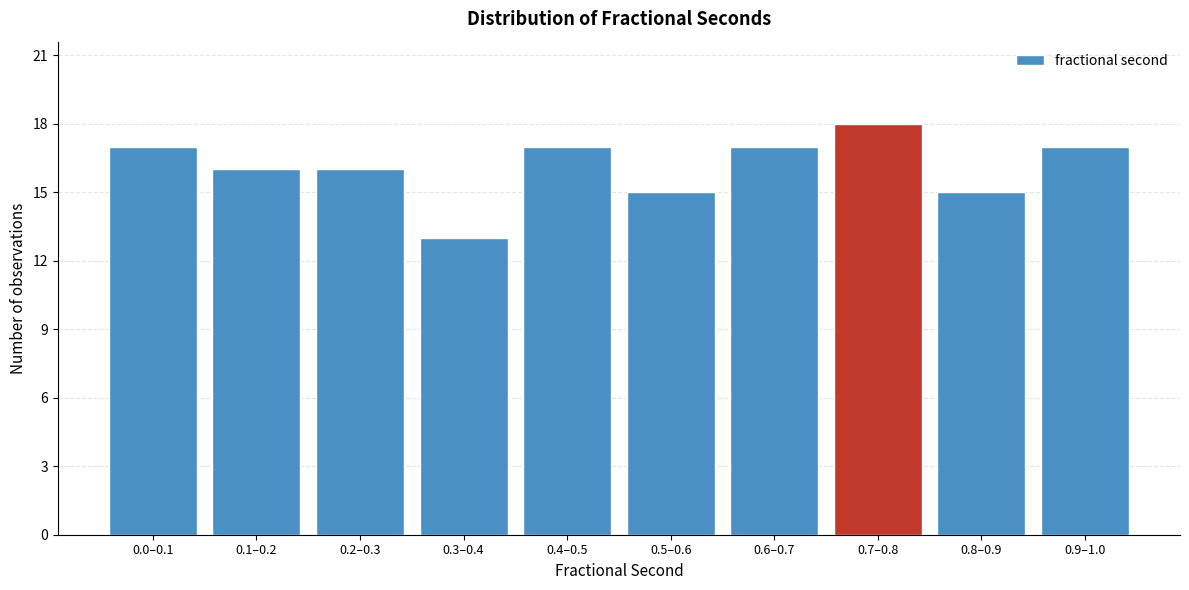

Reading left to right, extract all data points from this chart.

0.0–0.1=17	0.1–0.2=16	0.2–0.3=16	0.3–0.4=13	0.4–0.5=17	0.5–0.6=15	0.6–0.7=17	0.7–0.8=18	0.8–0.9=15	0.9–1.0=17